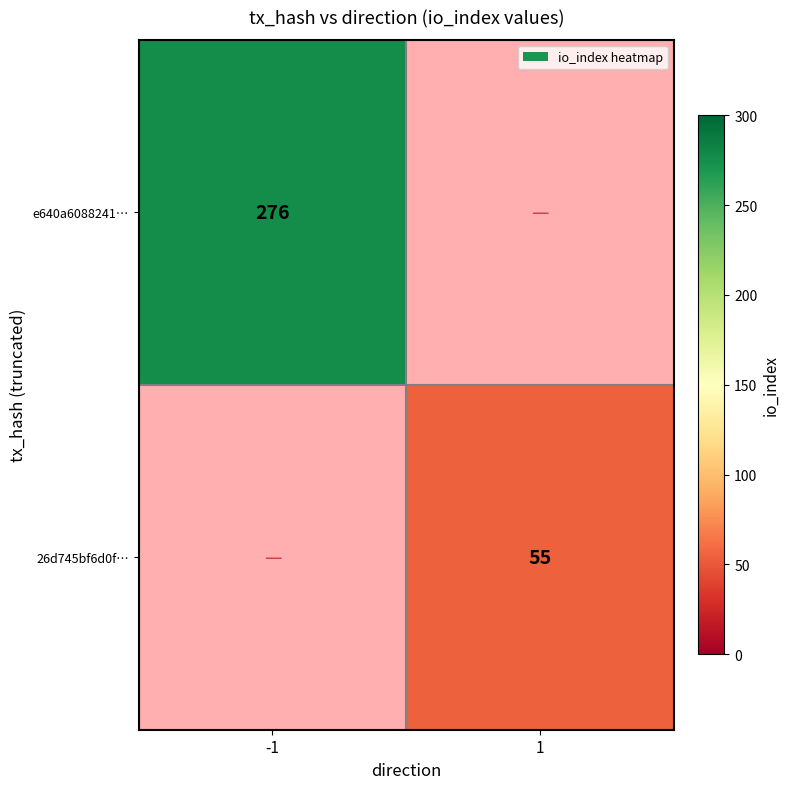

Is the value of e640a6088241… at -1 greater than the value of 26d745bf6d0f… at 1?

Yes